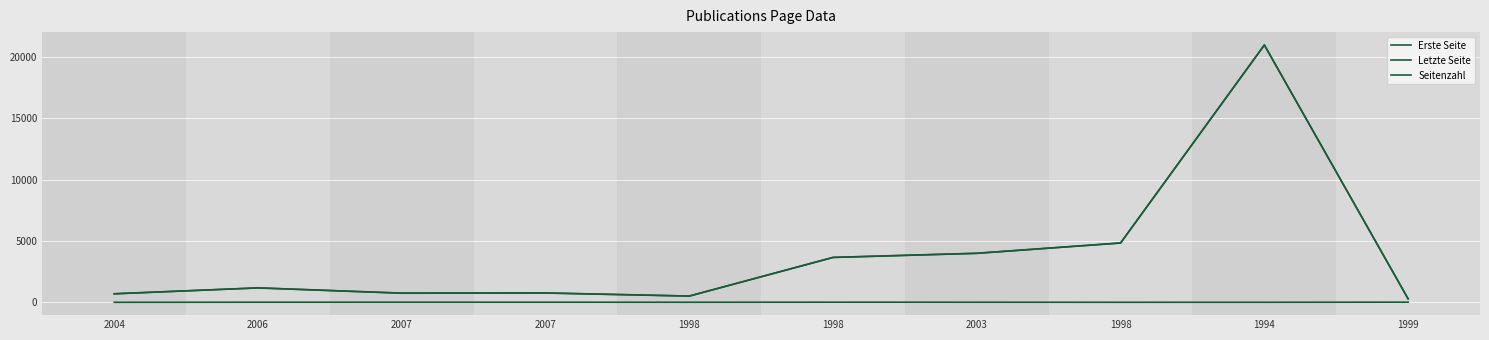

At which category does the chart reach its minimum across all series?

2004